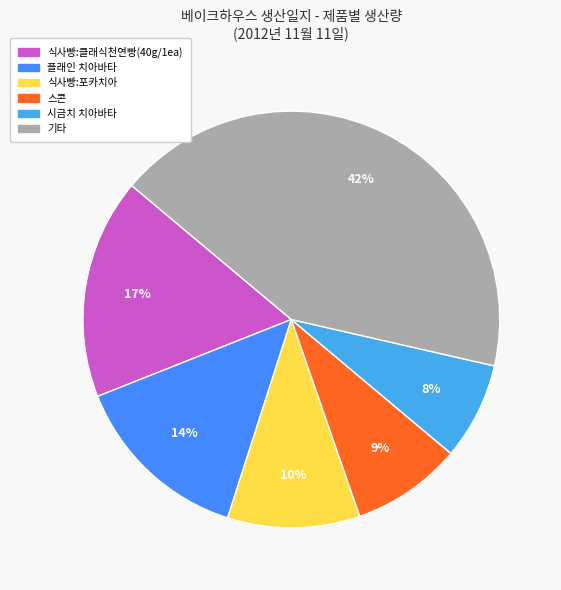

How many slices are in this pie chart?

6